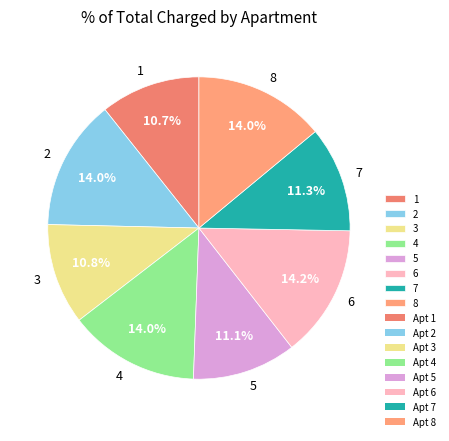

To the nearest percent, what portion does 7 represent?

11%